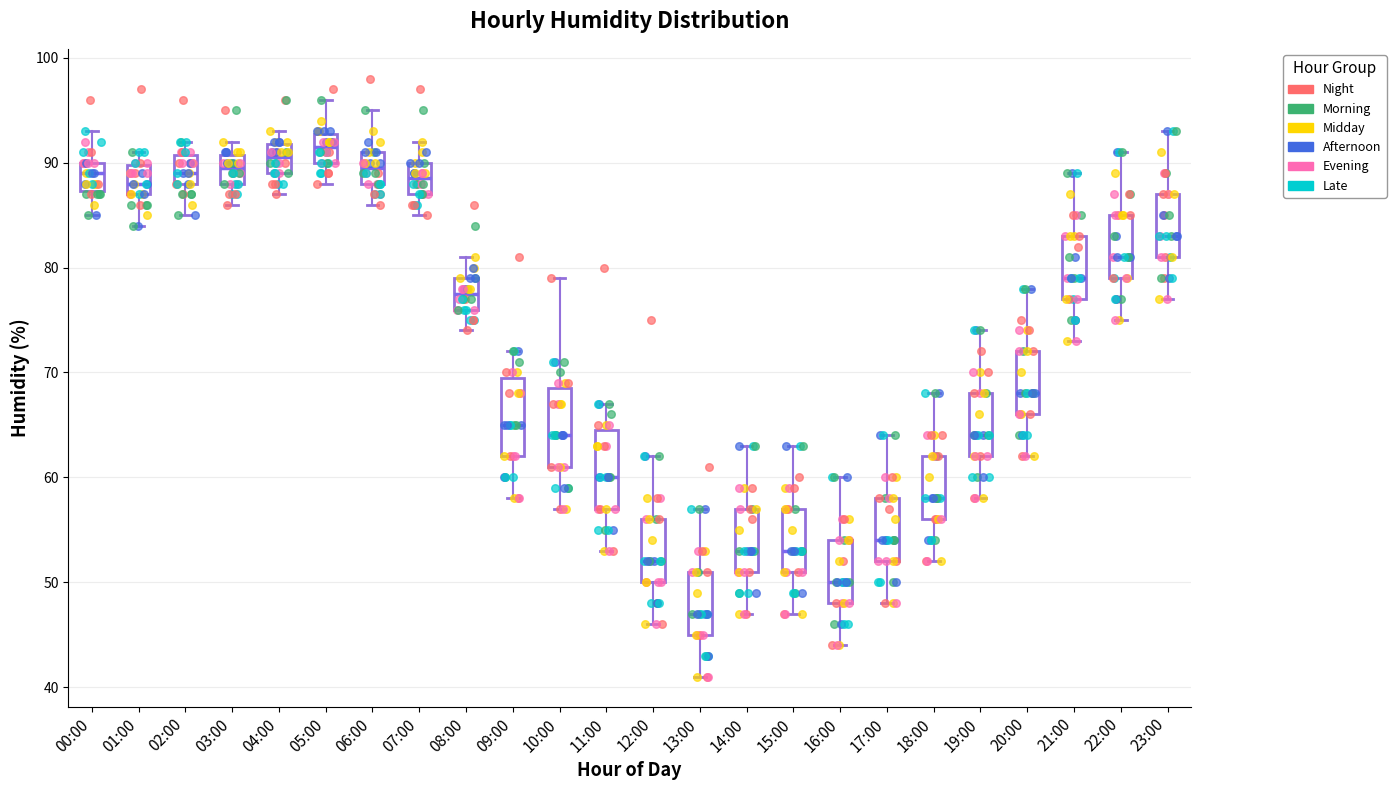

Reading left to right, read every box against the y-axis: the position of its median line, the range the box covers, and the ends of its whiskers. The values are not printed on the chart, so give them approximately, as read against the axis.

00:00: median 89, box 87 to 90, whiskers 85 to 93
01:00: median 88, box 87 to 90, whiskers 84 to 91
02:00: median 89, box 88 to 91, whiskers 85 to 92
03:00: median 90, box 88 to 91, whiskers 86 to 92
04:00: median 91, box 89 to 92, whiskers 87 to 93
05:00: median 92, box 90 to 93, whiskers 88 to 96
06:00: median 90, box 88 to 91, whiskers 86 to 95
07:00: median 89, box 87 to 90, whiskers 85 to 92
08:00: median 78, box 76 to 79, whiskers 74 to 81
09:00: median 65, box 62 to 70, whiskers 58 to 72
10:00: median 64, box 61 to 69, whiskers 57 to 79
11:00: median 60, box 57 to 65, whiskers 53 to 67
12:00: median 52, box 50 to 56, whiskers 46 to 62
13:00: median 47, box 45 to 51, whiskers 41 to 57
14:00: median 53, box 51 to 57, whiskers 47 to 63
15:00: median 53, box 51 to 57, whiskers 47 to 63
16:00: median 50, box 48 to 54, whiskers 44 to 60
17:00: median 54, box 52 to 58, whiskers 48 to 64
18:00: median 58, box 56 to 62, whiskers 52 to 68
19:00: median 64, box 62 to 68, whiskers 58 to 74
20:00: median 68, box 66 to 72, whiskers 62 to 78
21:00: median 79, box 77 to 83, whiskers 73 to 89
22:00: median 81, box 79 to 85, whiskers 75 to 91
23:00: median 83, box 81 to 87, whiskers 77 to 93